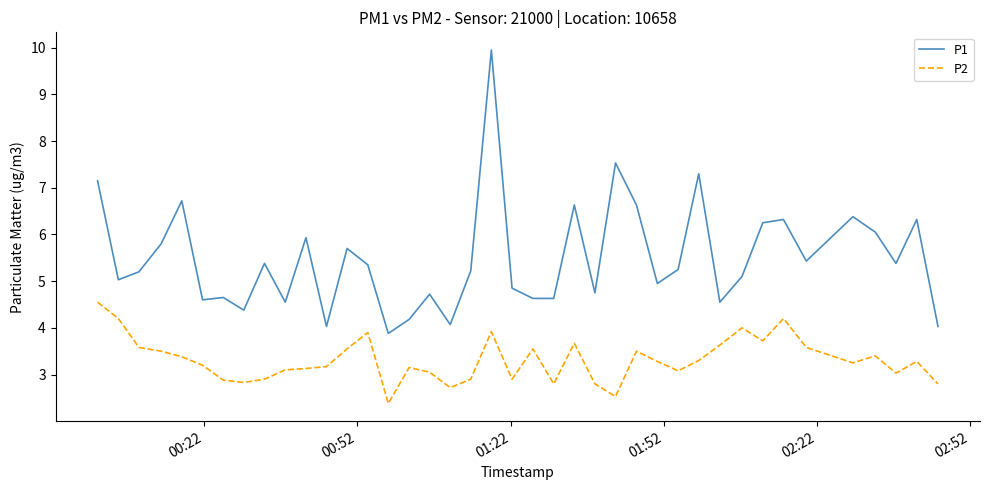

What is the difference between the maximum and minimum values in the P2 series?

2.2